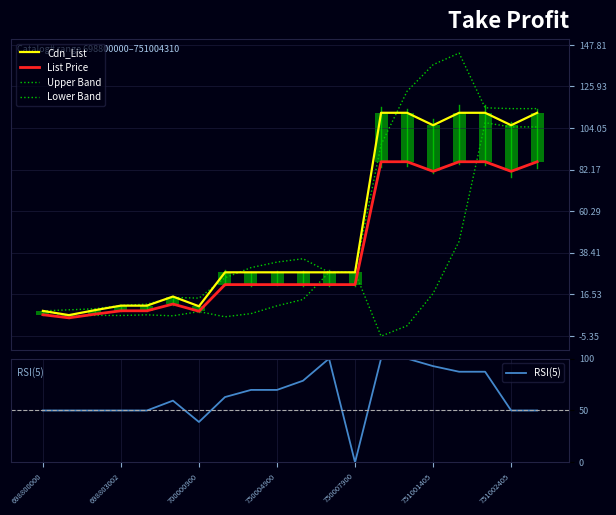

What is the difference between the highest and lowest values at 751001405?

120.4